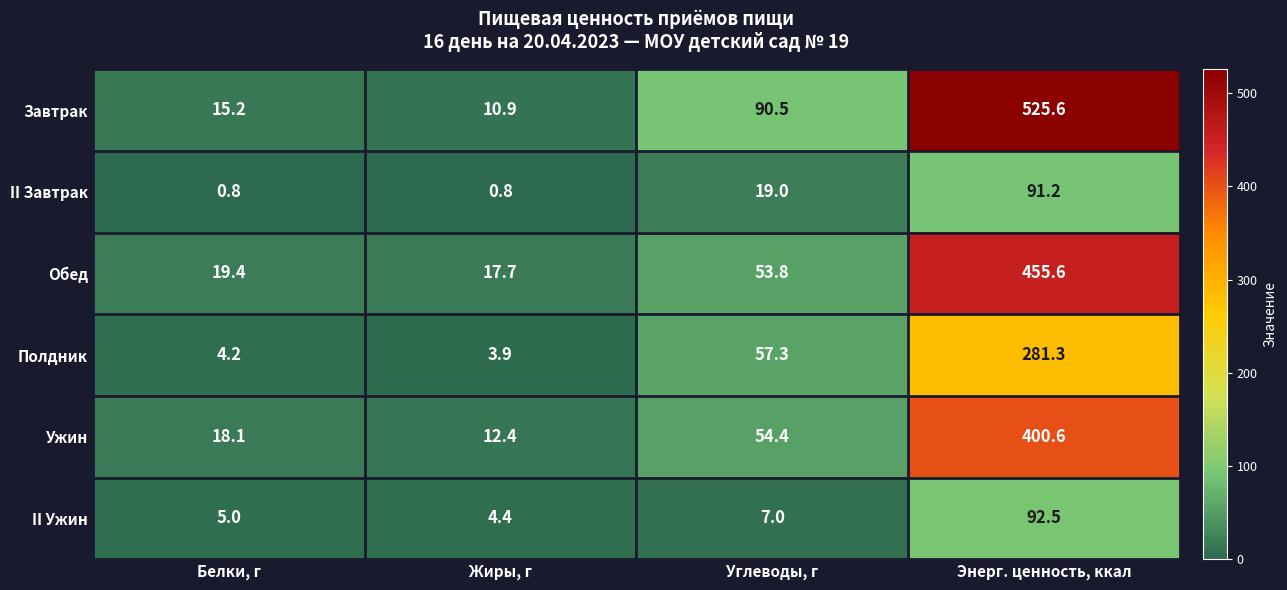

True or false: Ужин has a value of 12.4 at Жиры, г.

True